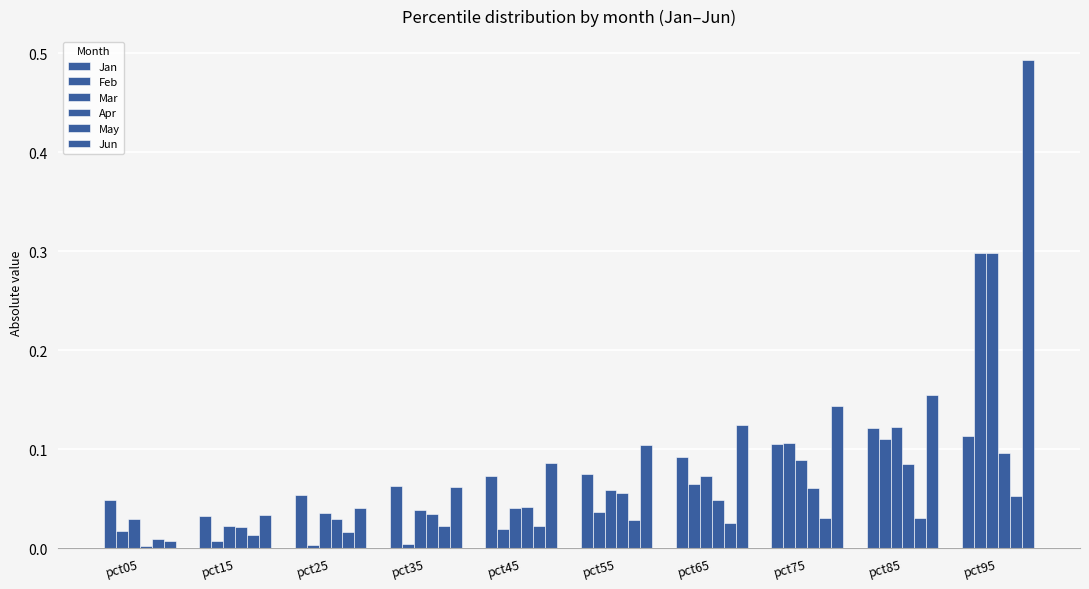

How many distinct data groups are displayed?

6